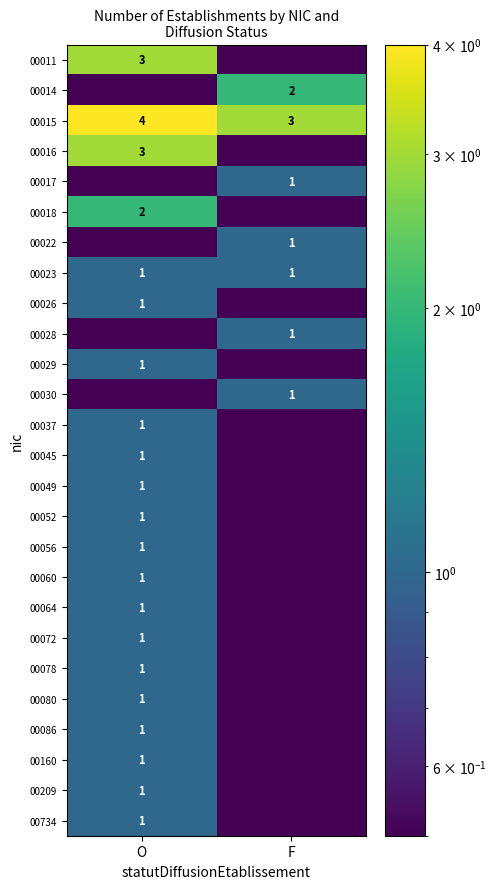

The value of 00014 at F is 2.0. True or false?

True